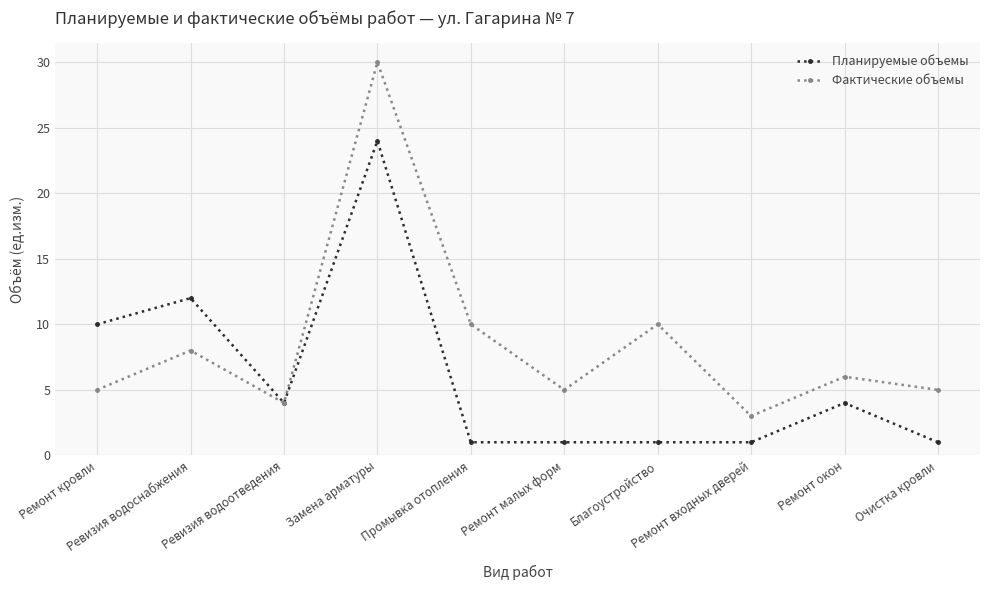

True or false: Планируемые объемы has a value of 12 at Ревизия водоснабжения.

True